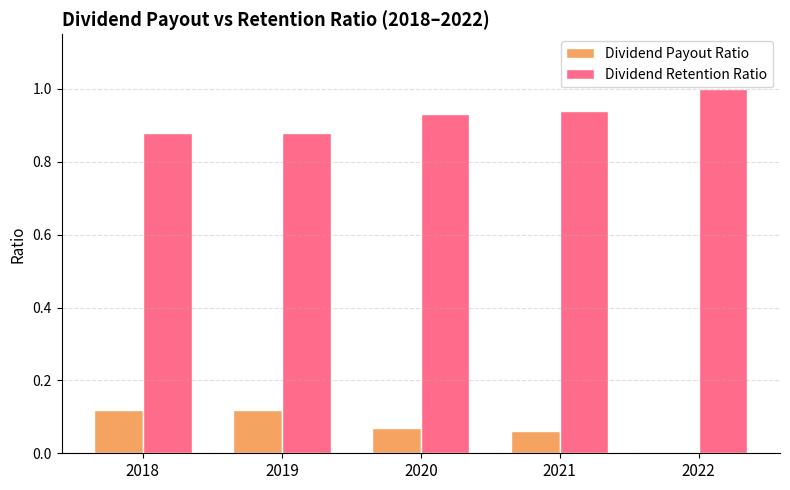

What is the greatest value displayed?

1.0